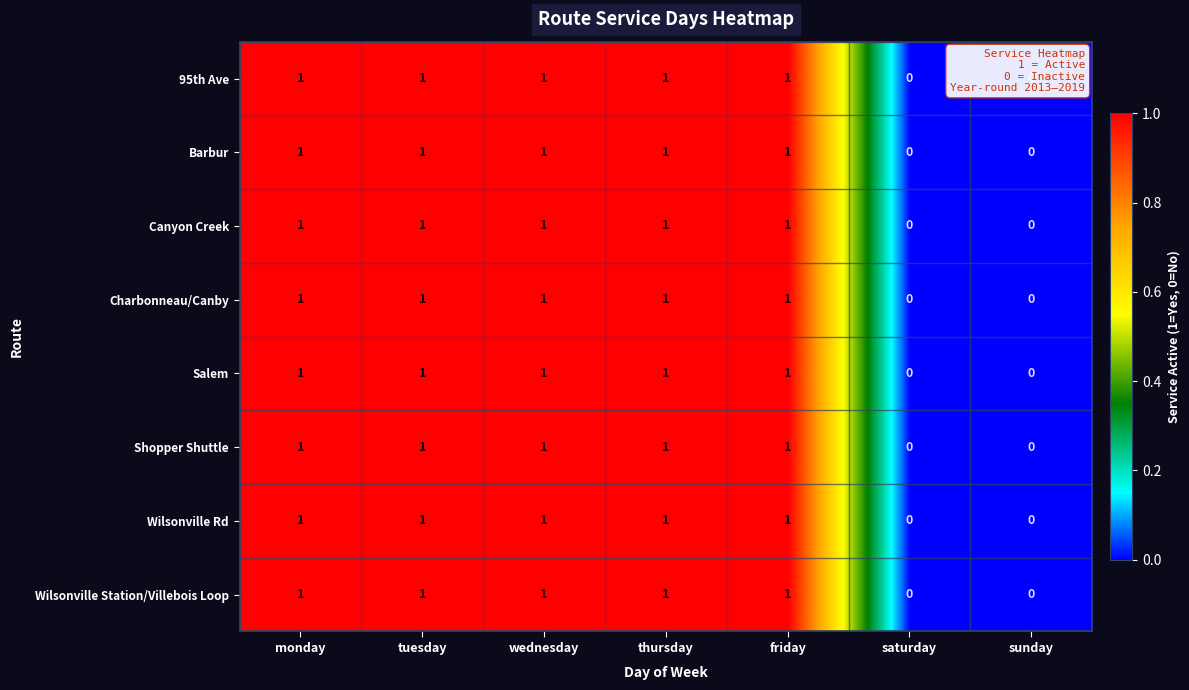

How many values in the Barbur series are below 1?

2